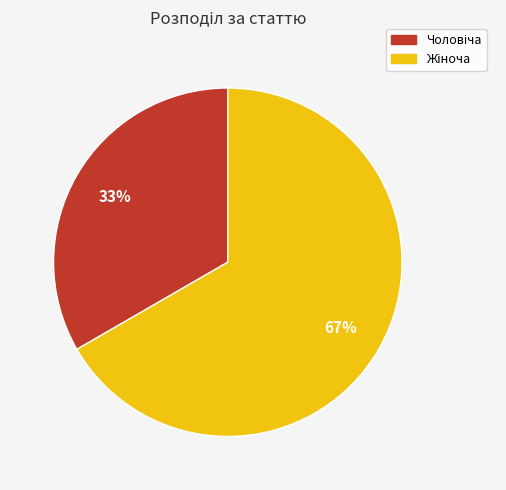

How many segments does this pie chart have?

2